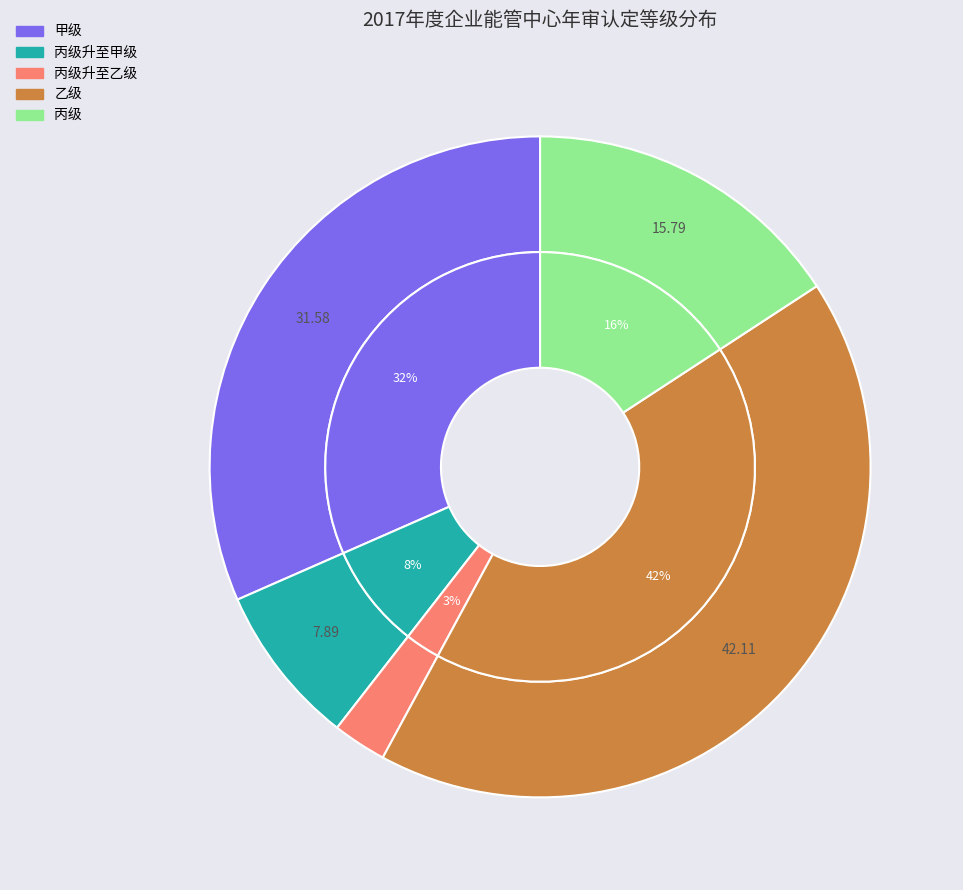

What is the smallest slice in the pie chart?

丙级升至乙级